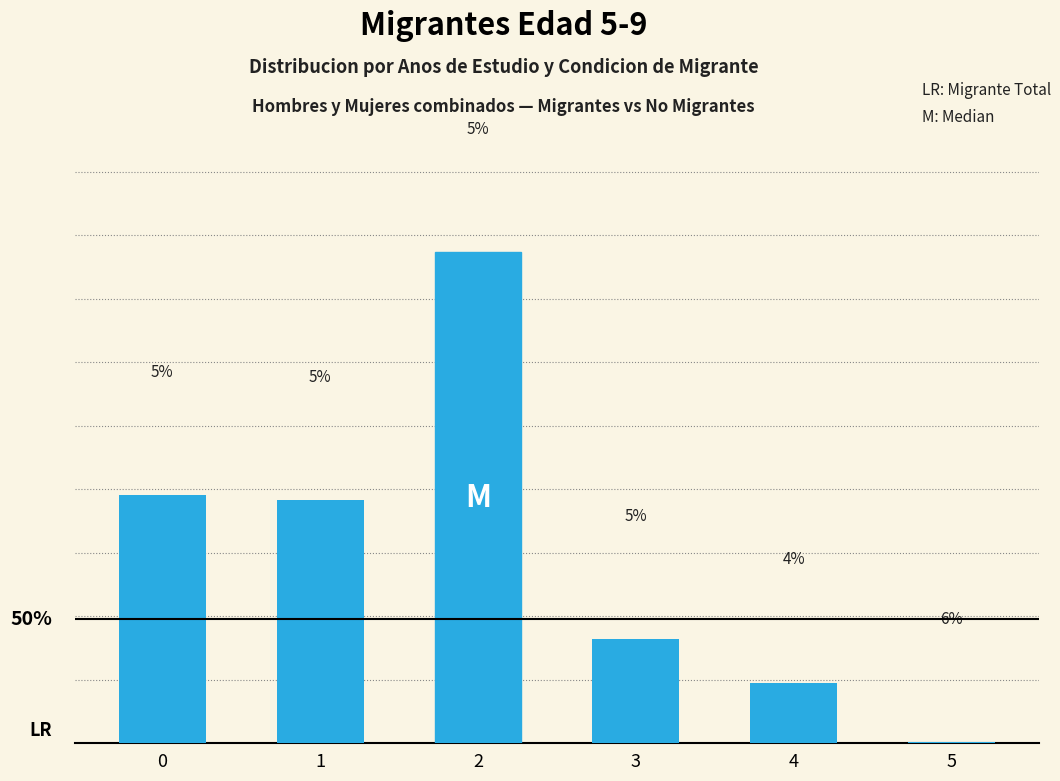

What is the ratio of the value at 4 to the value at 5?

62.9